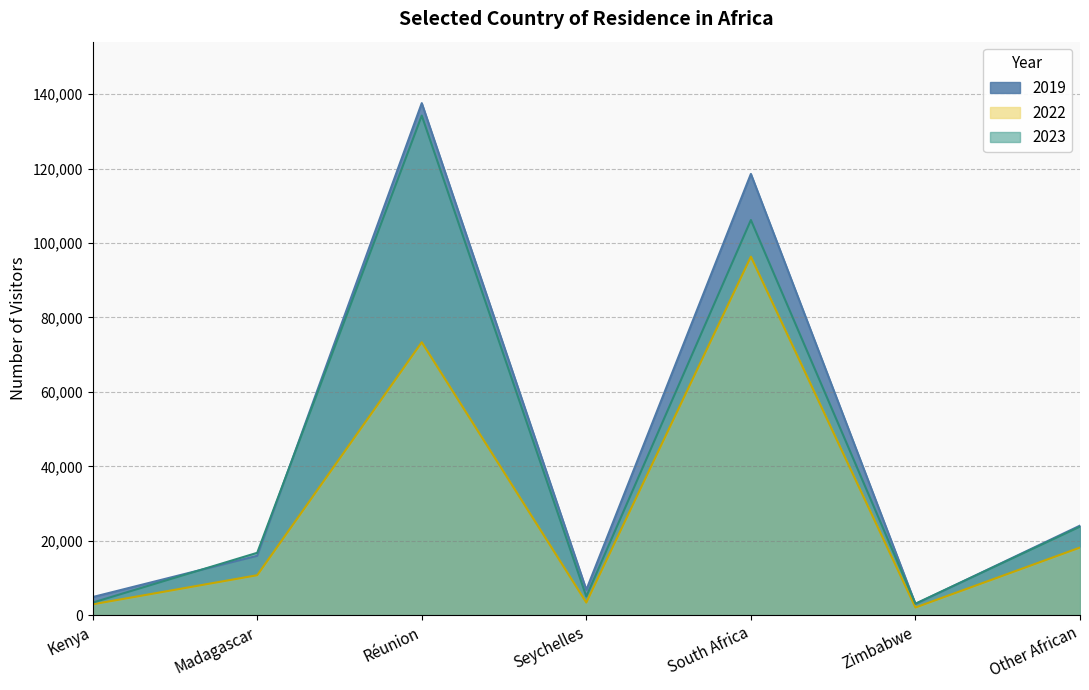

How many times do 2019 and 2023 cross each other?

4